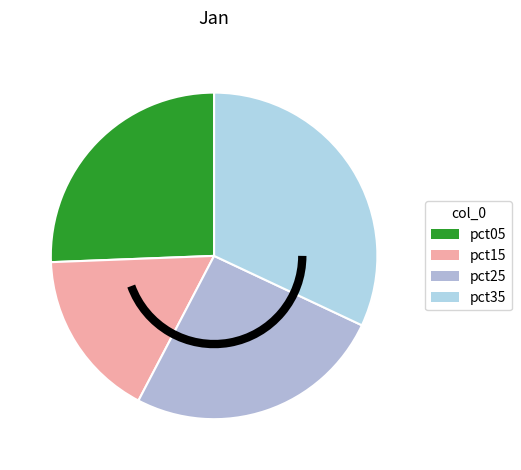

To the nearest percent, what is the difference between the largest and smallest slice percentages?

20%